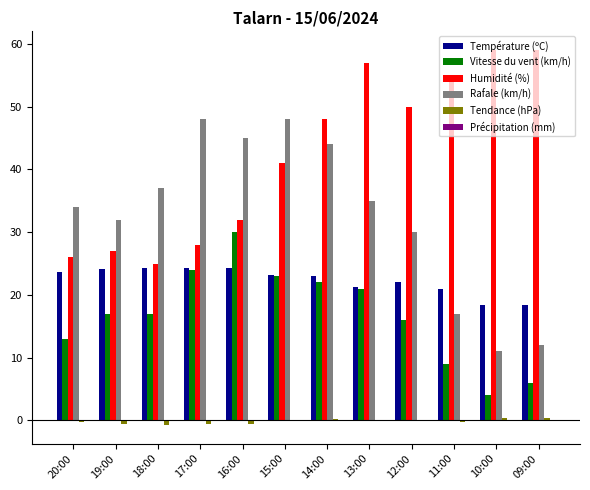

Which series has the widest spread of values?

Rafale (km/h)